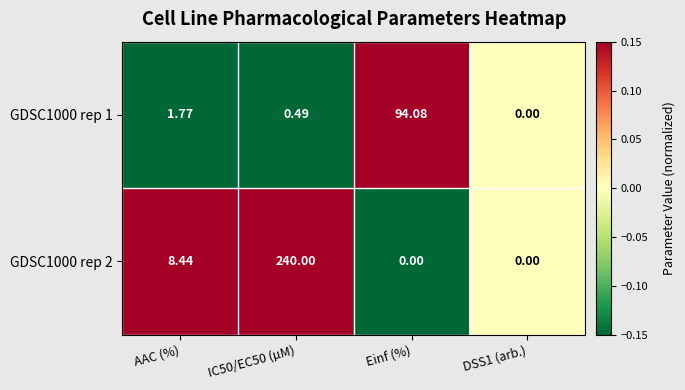

Where does the GDSC1000 rep 2 series first go above 8?

AAC (%)